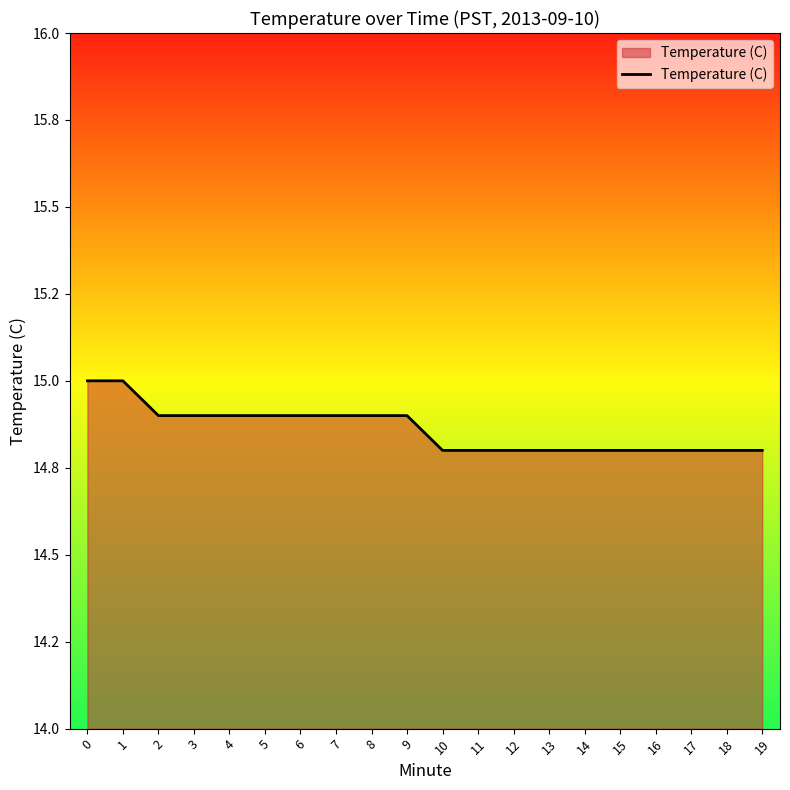

Does the chart display data point markers on the line(s)?

No